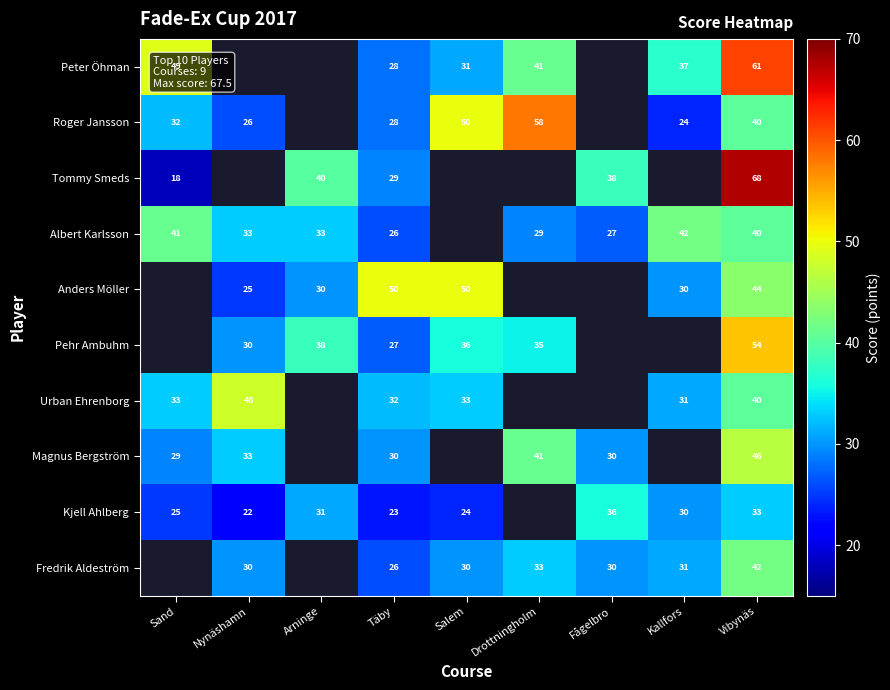

True or false: Roger Jansson has a value of 24 at Kallfors.

True